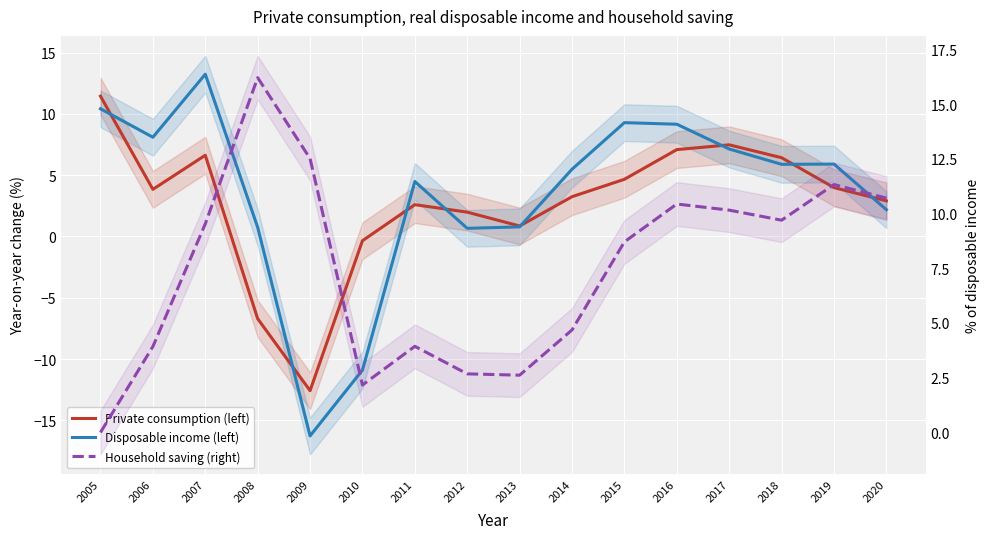

How many distinct data groups are displayed?

3